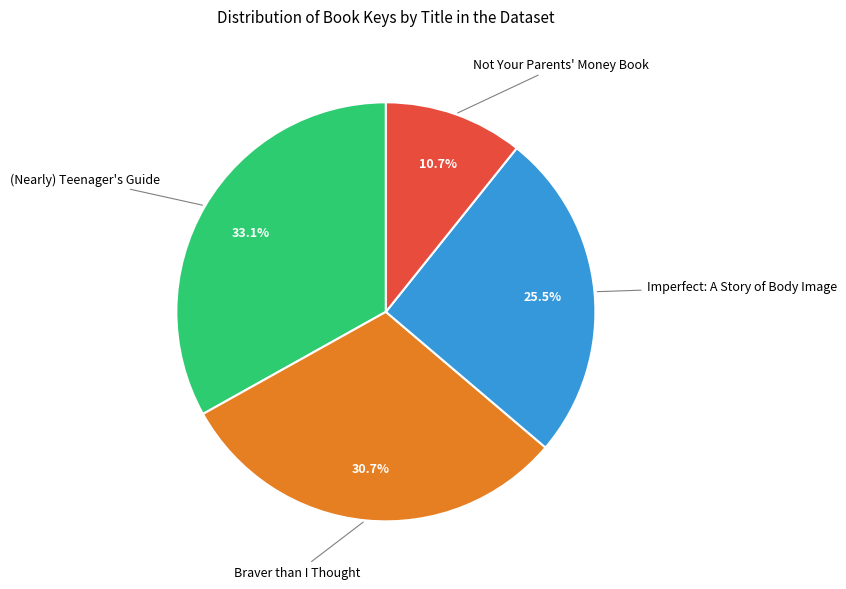

Is there a majority slice in this chart?

No